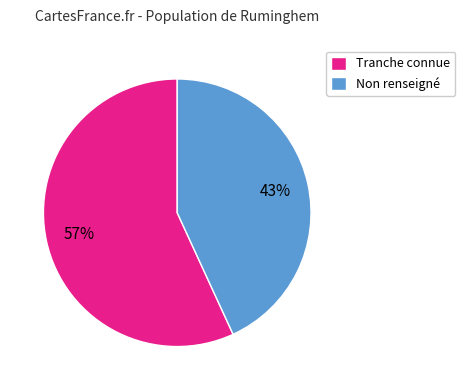

To the nearest percent, what percentage of the pie is Tranche connue?

57%